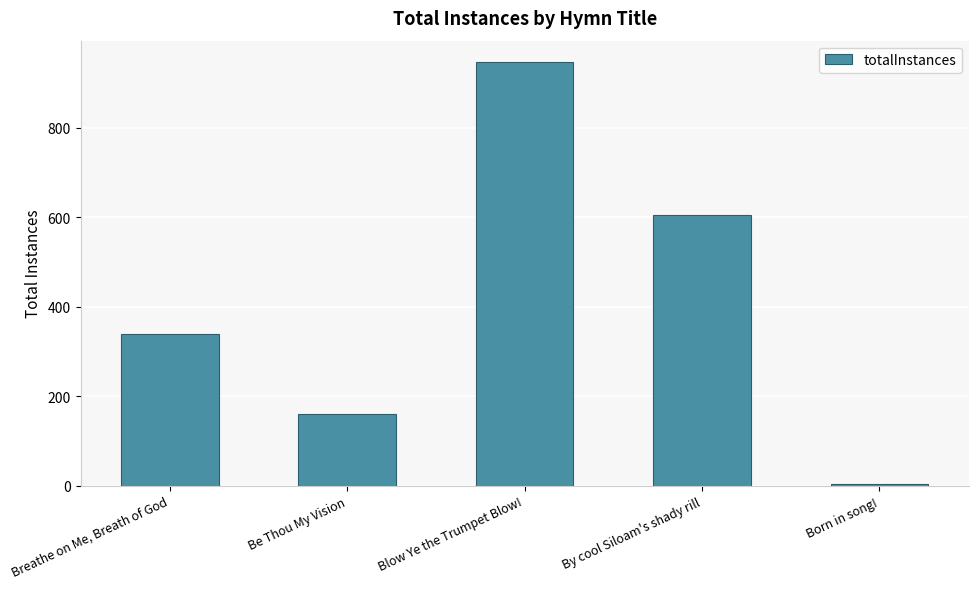

Rank the categories by value from highest to lowest.

Blow Ye the Trumpet Blow!, By cool Siloam's shady rill, Breathe on Me, Breath of God, Be Thou My Vision, Born in song!